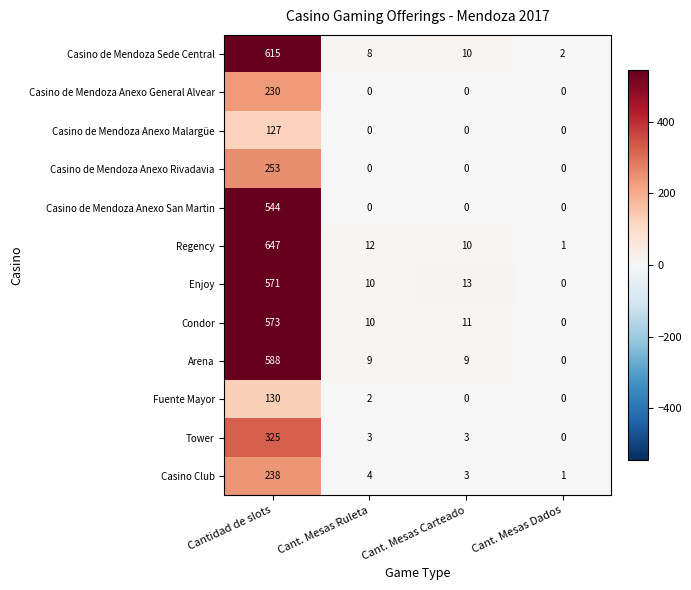

Between Cantidad de slots and Cant. Mesas Ruleta, which series saw the biggest shift?

Regency